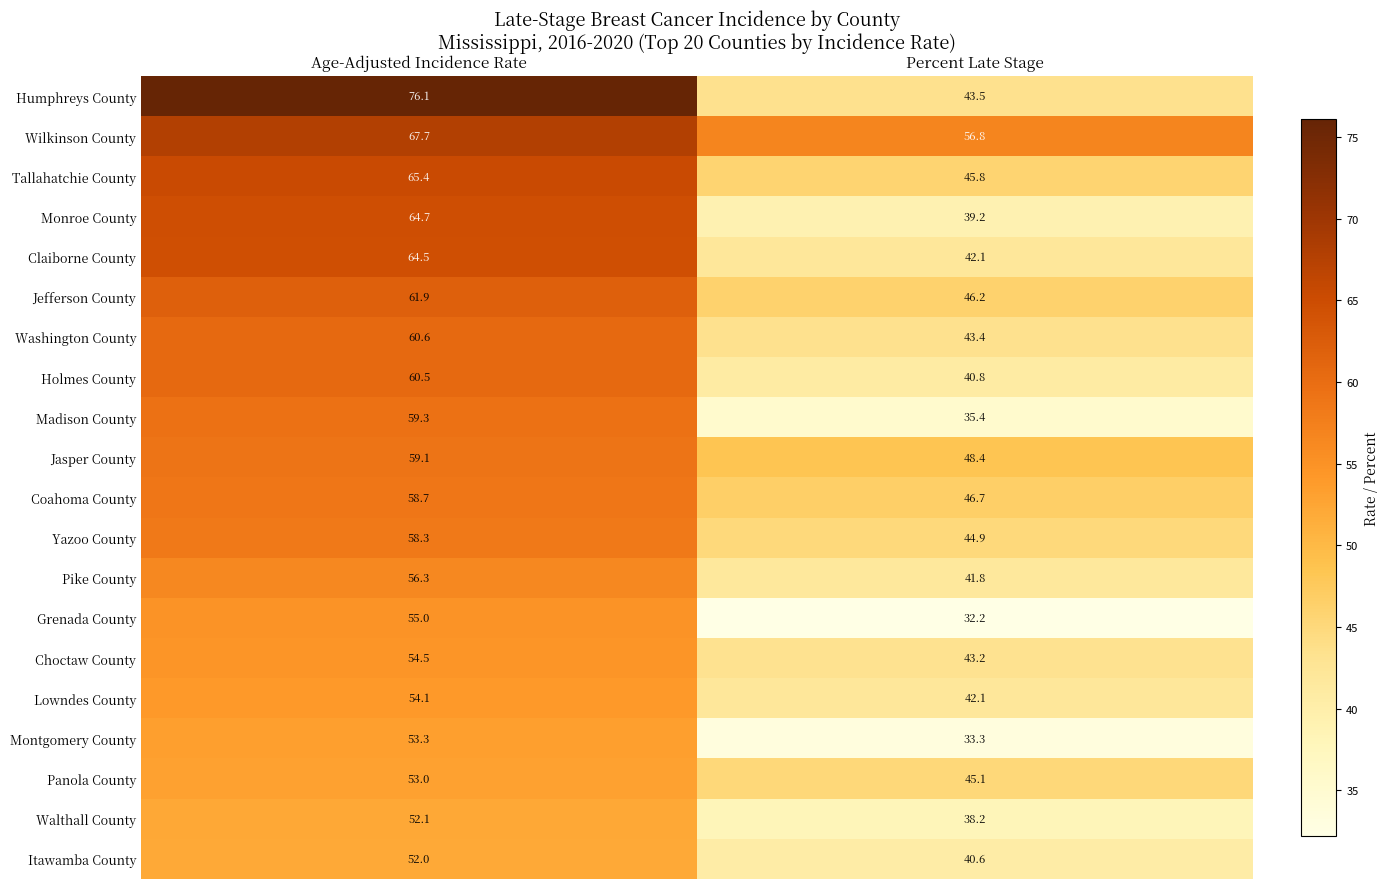

At which label does Madison County first exceed 59?

Age-Adjusted Incidence Rate